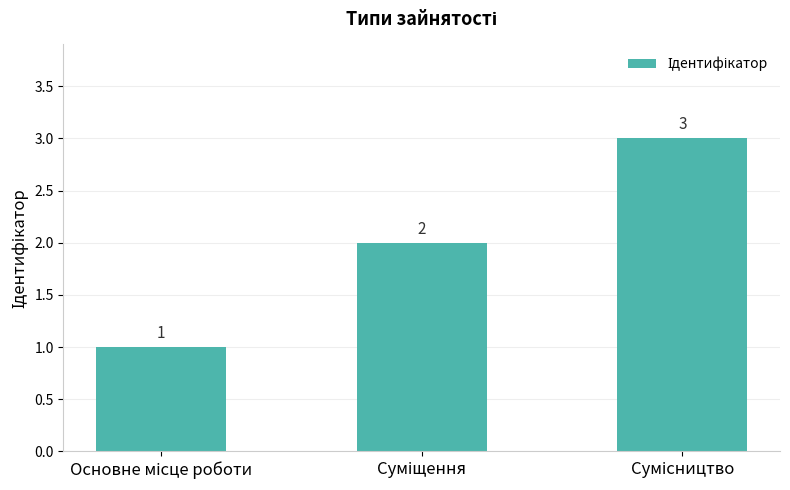

What is the smallest value displayed?

1